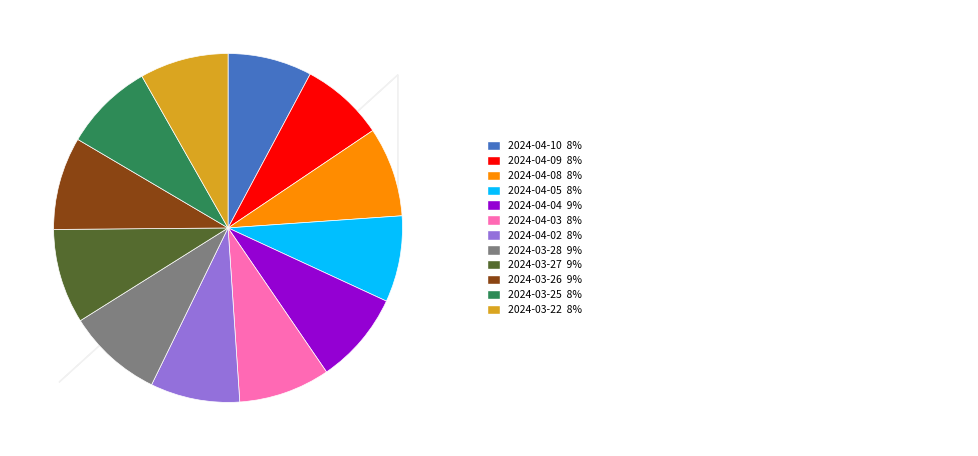

Does any single category account for the majority?

No